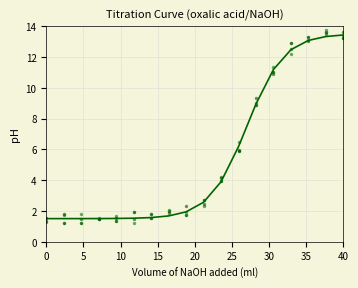

Which series has the largest Y range (max minus min)?

col_3